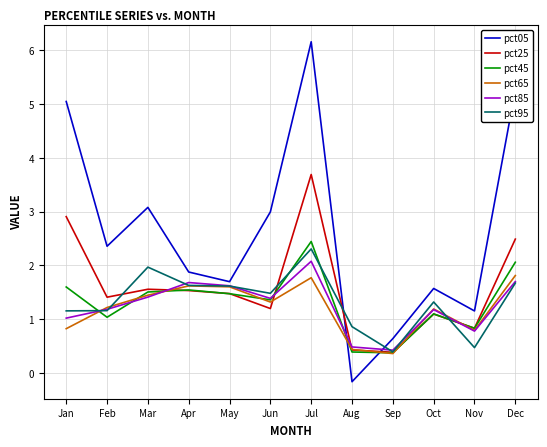

What is the difference between the second highest and minimum values in the pct65 series?

1.4